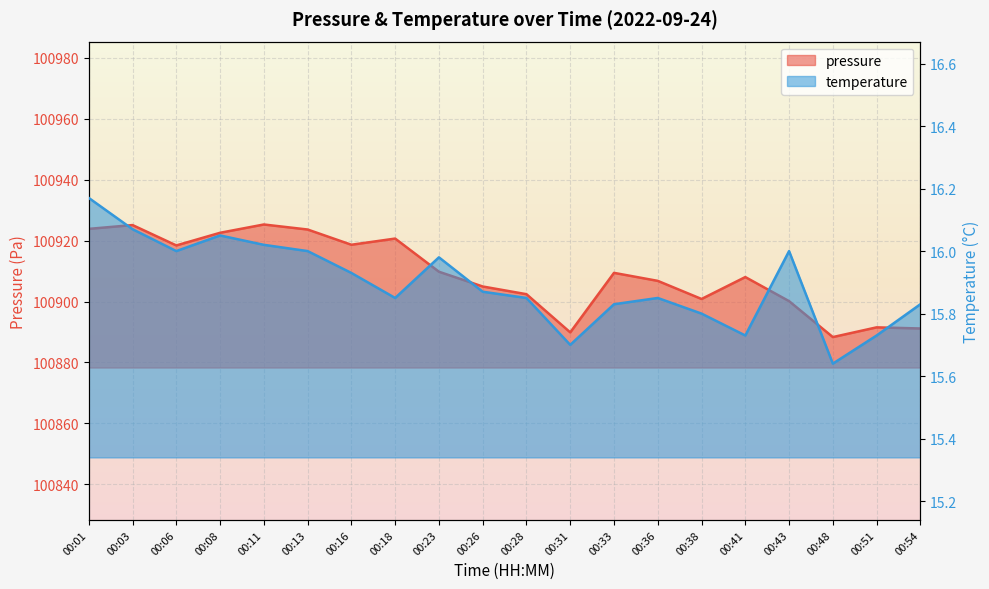

Does the chart display data point markers on the line(s)?

No